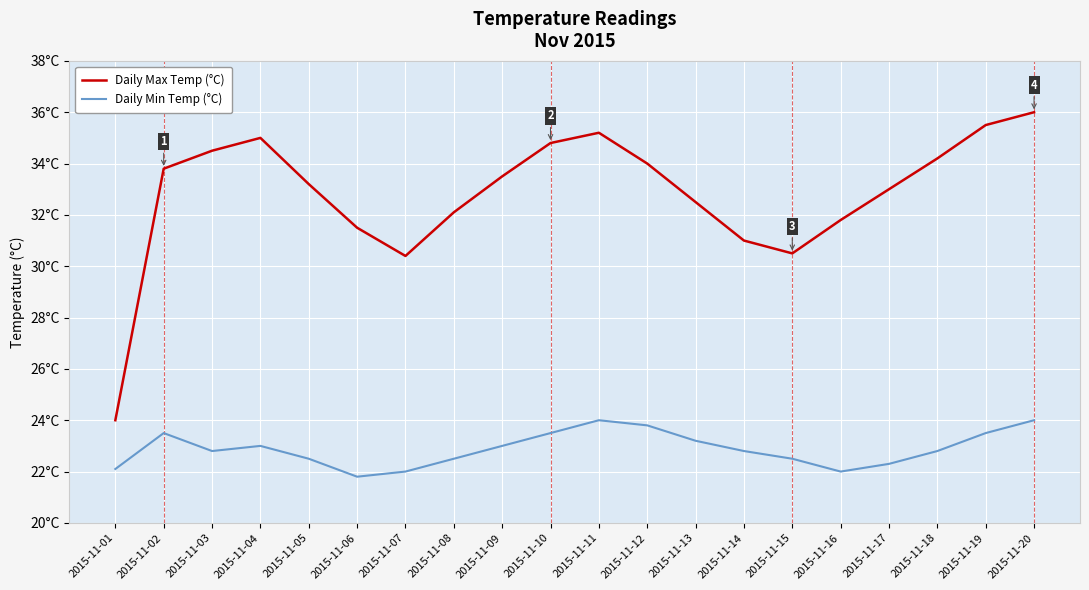

True or false: Daily Min Temp (°C) and Daily Max Temp (°C) intersect in this chart.

False